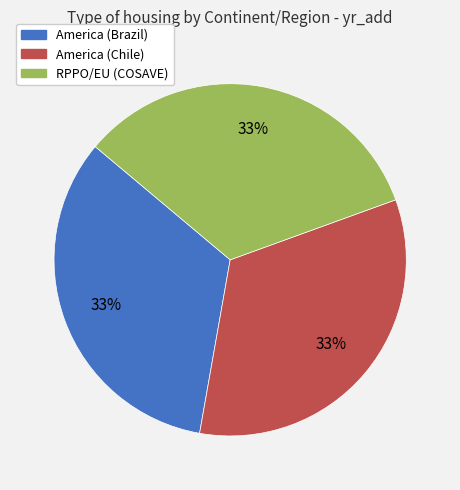

Is it true that America (Brazil) is 33% of the pie?

True